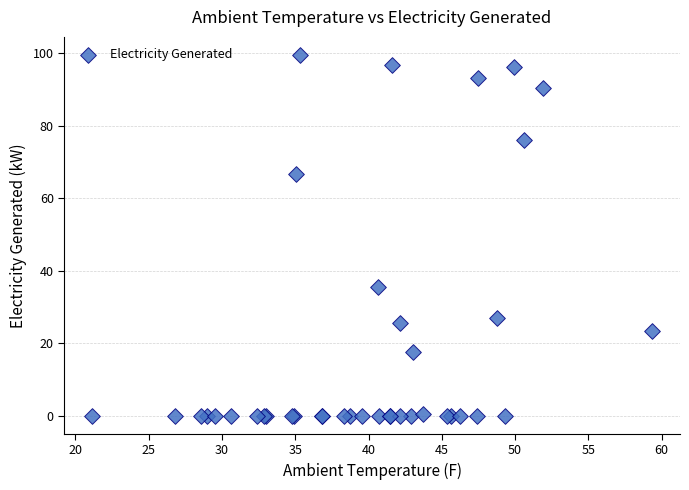

What Y value in the scatter plot is closest to 49?

35.5